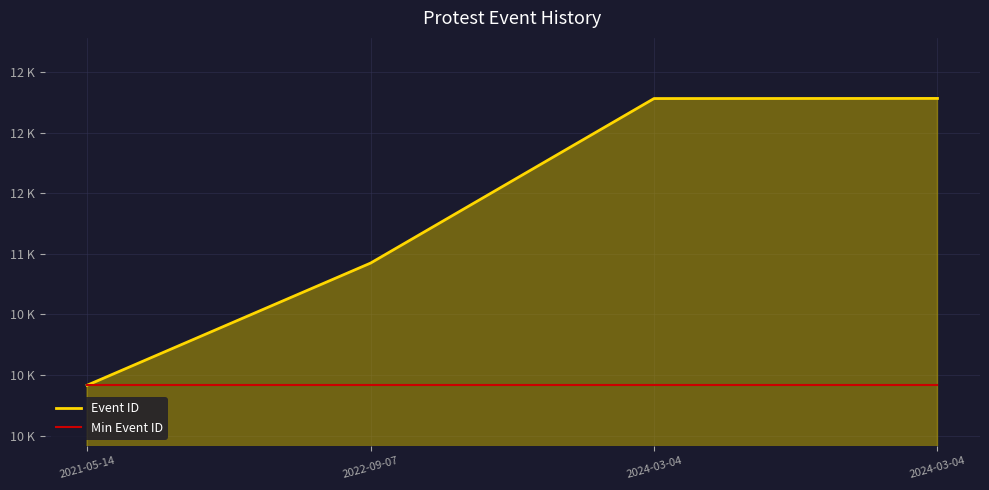

What is the sum of all Event ID values?

45406